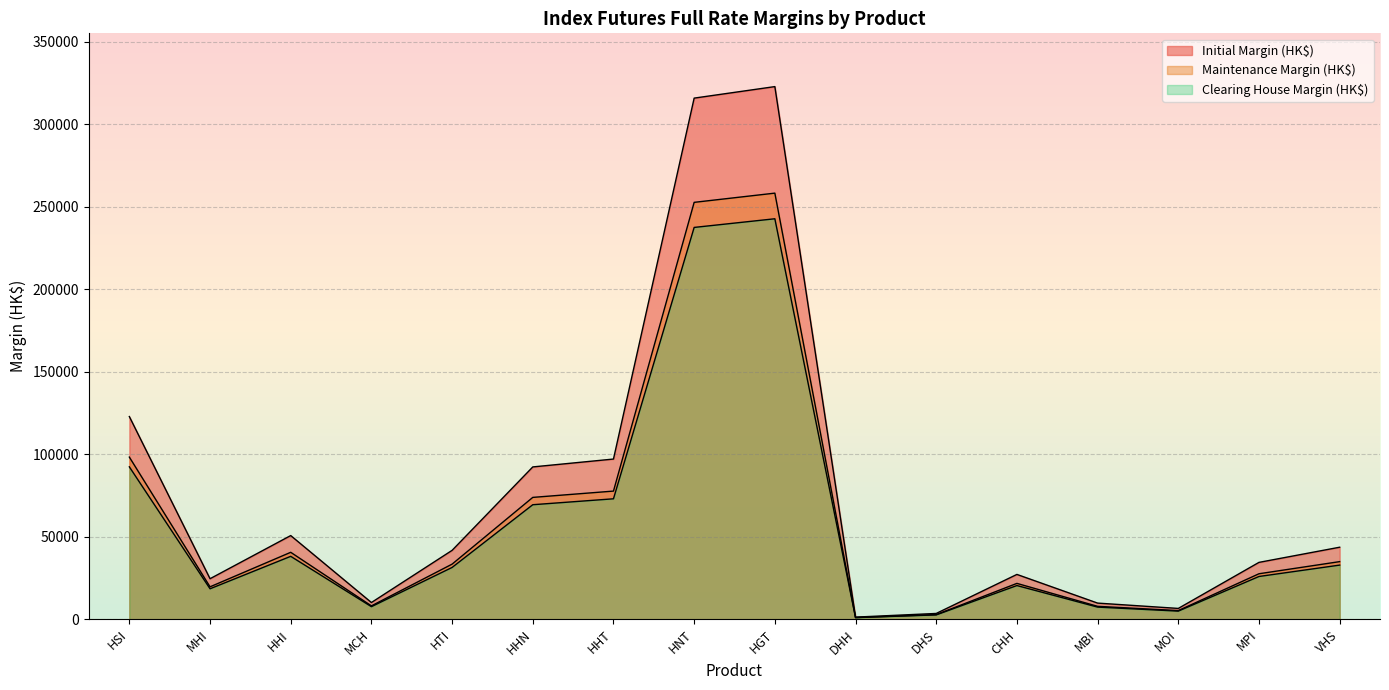

What is the smallest value displayed?

978